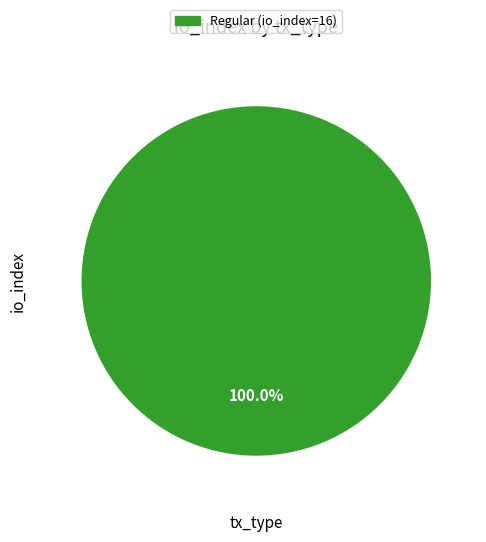

Rank the categories by value from highest to lowest.

Regular (io_index=16)